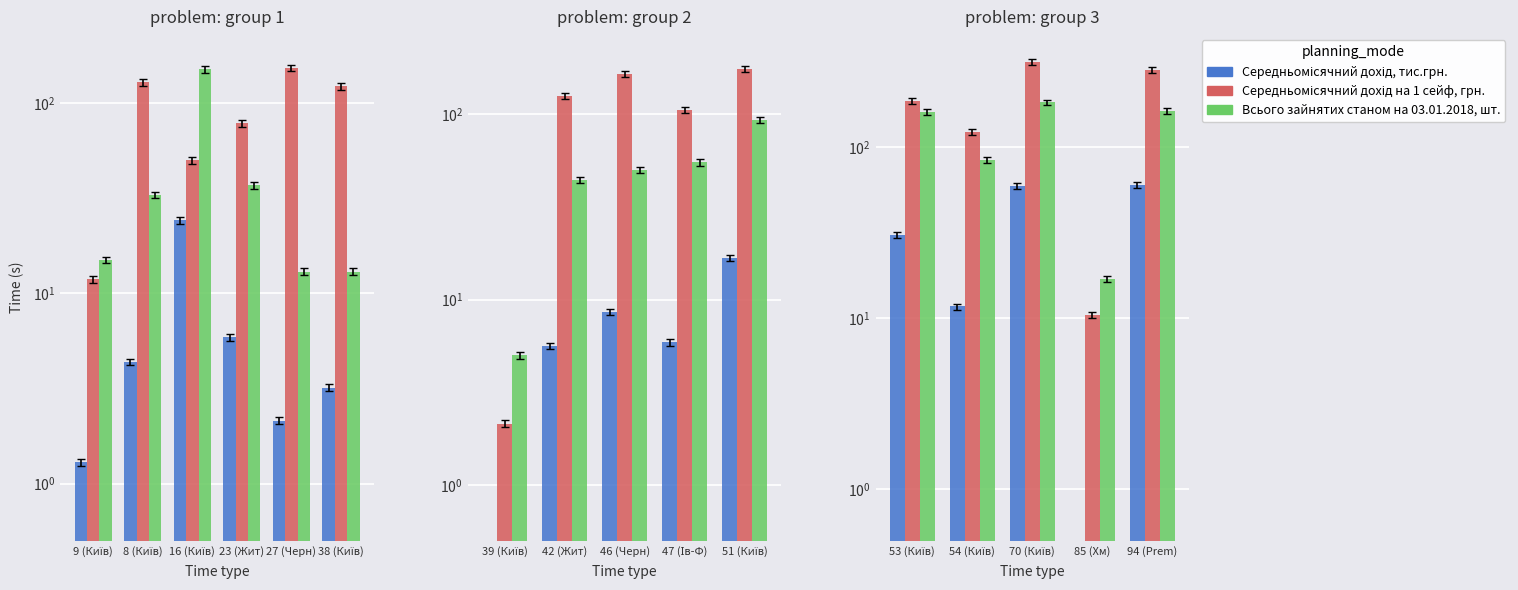

What is the minimum value shown in the chart?

0.4